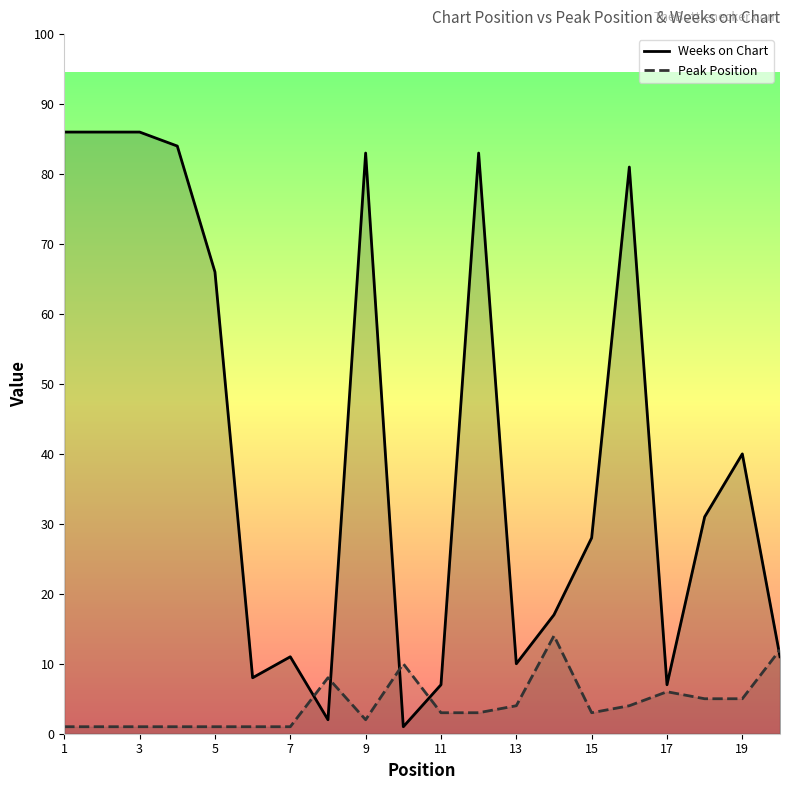

Reading left to right, what are all the values shown in this chart?

Peak Position: 1=1	2=1	3=1	4=1	5=1	6=1	7=1	8=8	9=2	10=10	11=3	12=3	13=4	14=14	15=3	16=4	17=6	18=5	19=5	20=12
Weeks on Chart: 1=86	2=86	3=86	4=84	5=66	6=8	7=11	8=2	9=83	10=1	11=7	12=83	13=10	14=17	15=28	16=81	17=7	18=31	19=40	20=11